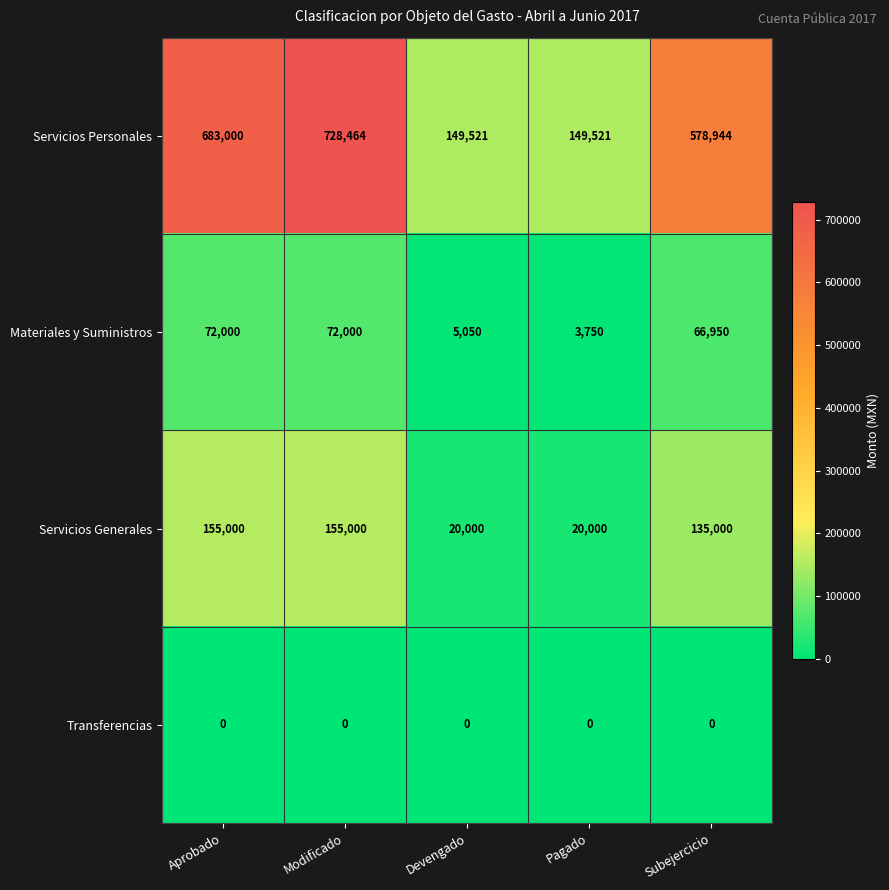

Reading right to left, what are all the values shown in this chart?

Servicios Personales: 578944	149521	149521	728464	683000
Materiales y Suministros: 66950	3750	5050	72000	72000
Servicios Generales: 135000	20000	20000	155000	155000
Transferencias: 0	0	0	0	0